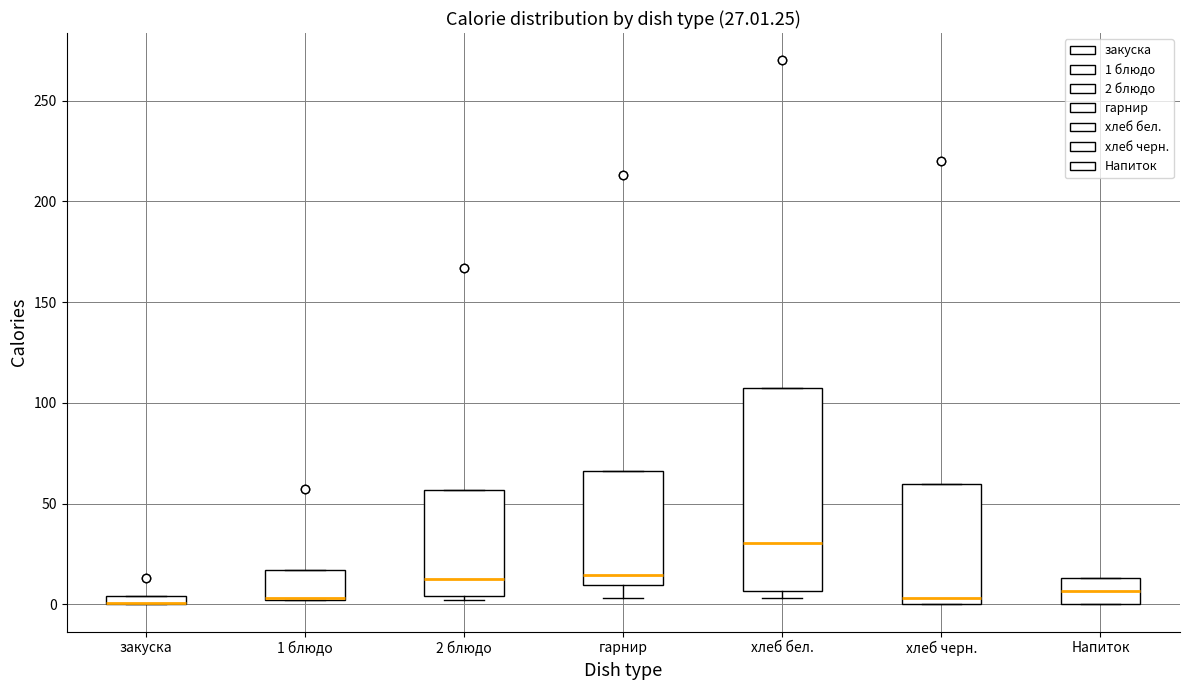

Comparing the boxes themselves (not the whiskers), which one is the tallest?

хлеб бел.